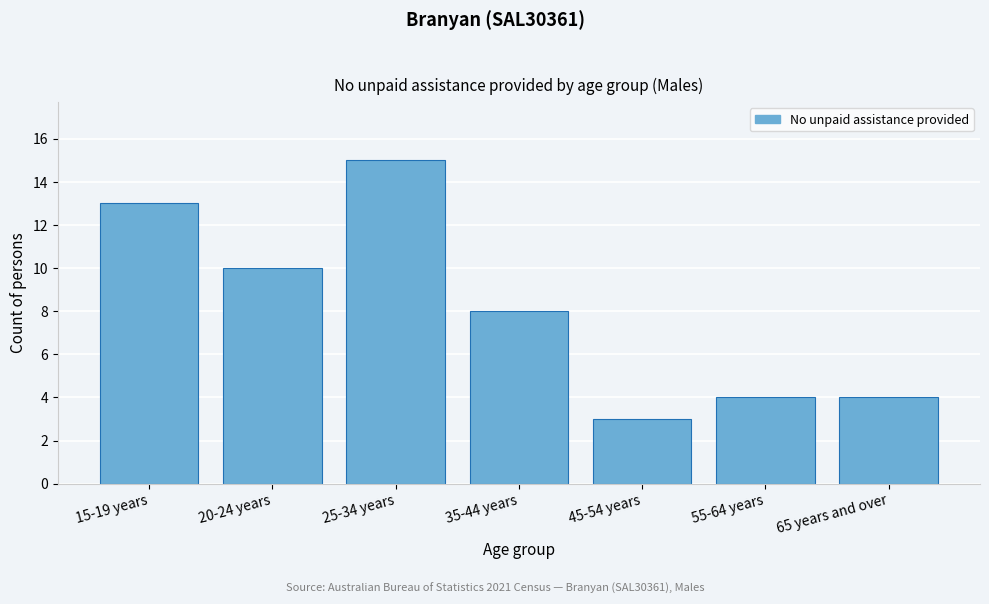

Reading right to left, transcribe all the data shown in this chart.

4	4	3	8	15	10	13